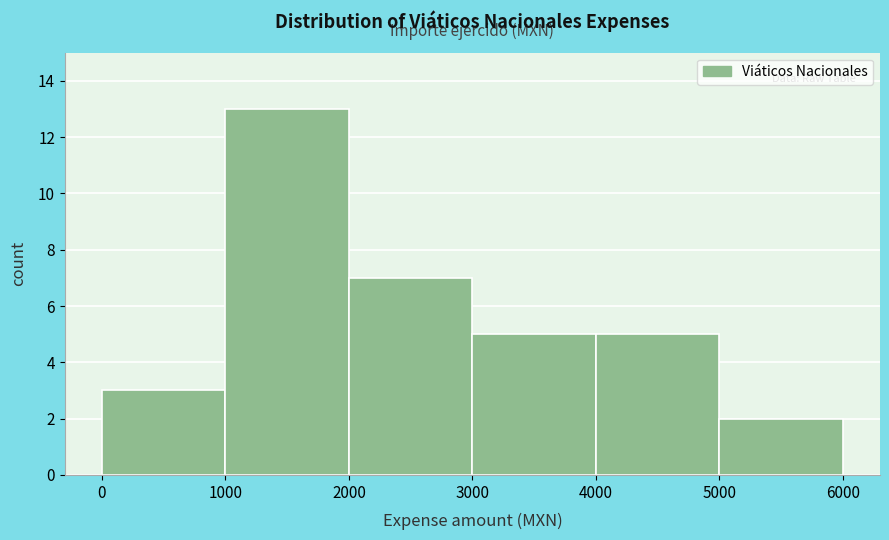

Reading left to right, transcribe this chart: for each bar, give the range it covers on the x-axis and its height. The values are not printed on the chart, so give them approximately, as read against the axis.

0 to 1000: 3
1000 to 2000: 13
2000 to 3000: 7
3000 to 4000: 5
4000 to 5000: 5
5000 to 6000: 2